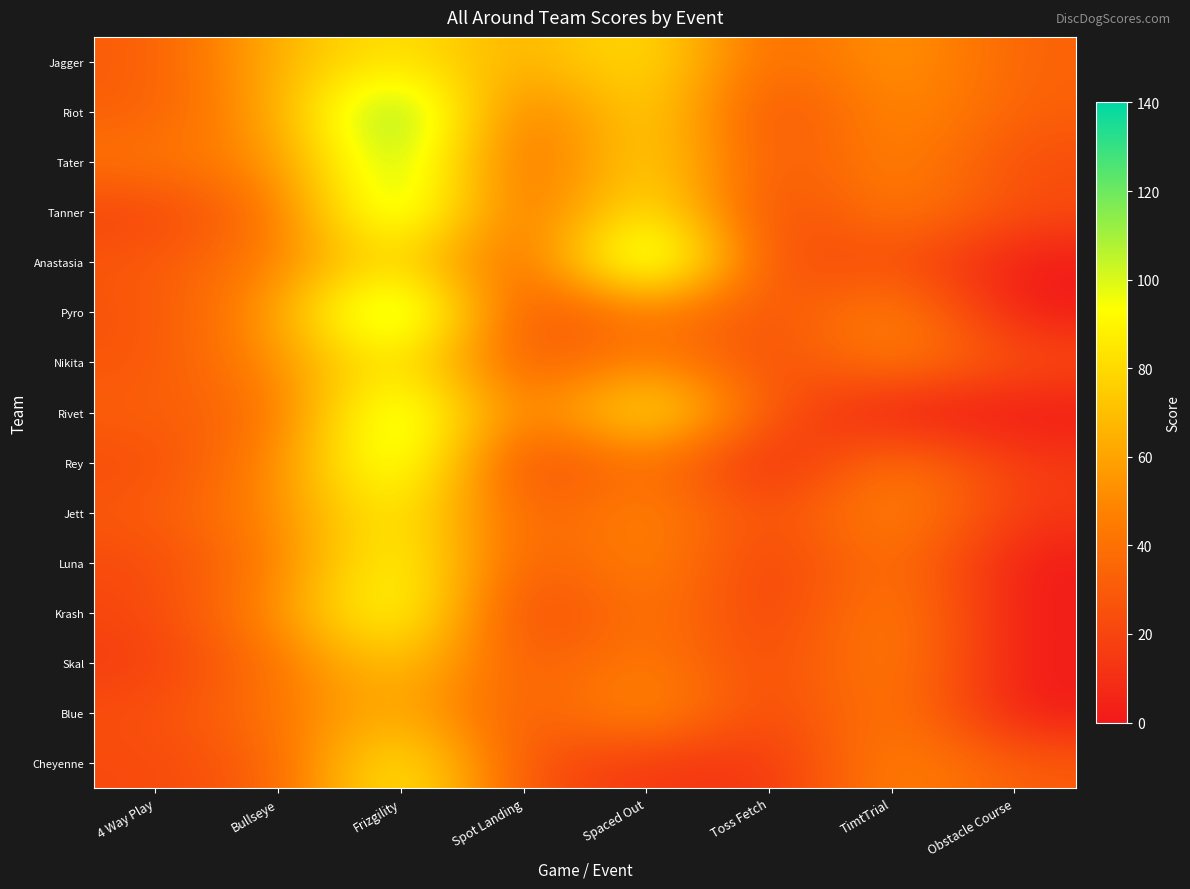

Between Bullseye and Frizgility, which is larger?

Frizgility